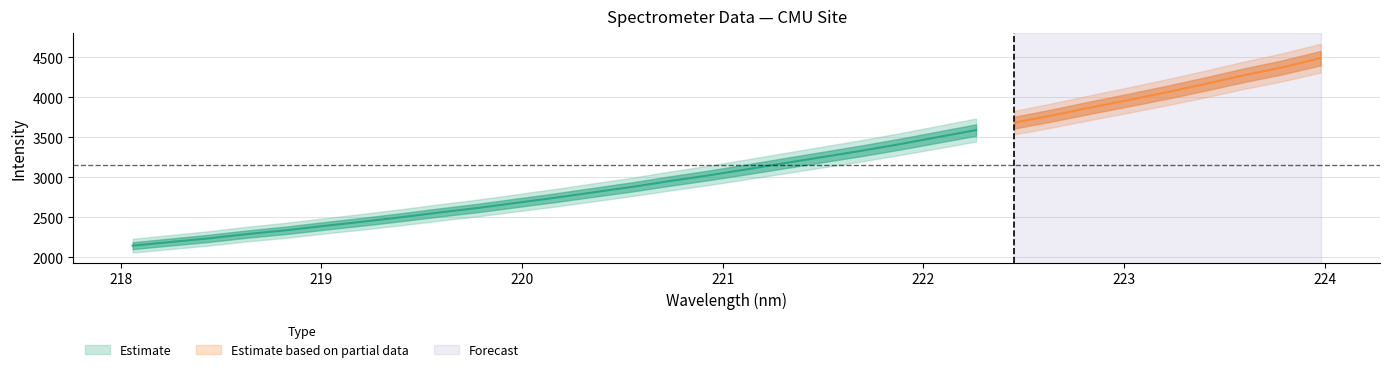

True or false: there are more than 2 points higher than both neighbors.

False